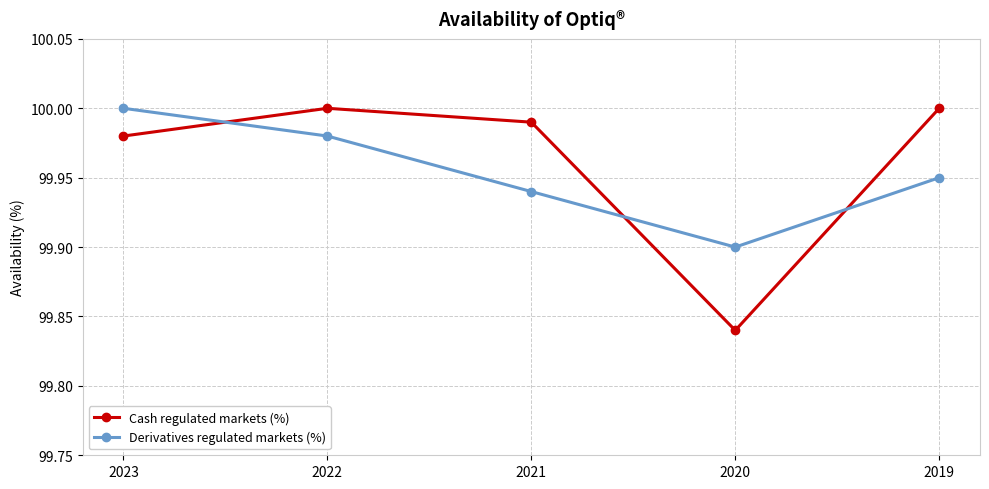

List the labels in order of Derivatives regulated markets (%) value, largest first.

2023, 2022, 2019, 2021, 2020